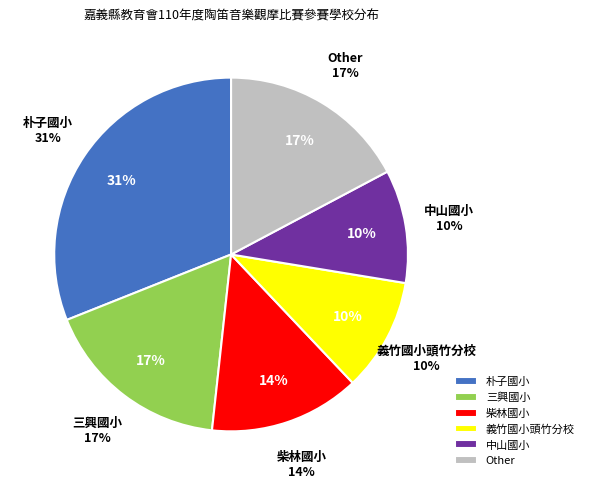

Rank the categories by value from highest to lowest.

朴子國小, 三興國小, Other, 柴林國小, 義竹國小頭竹分校, 中山國小